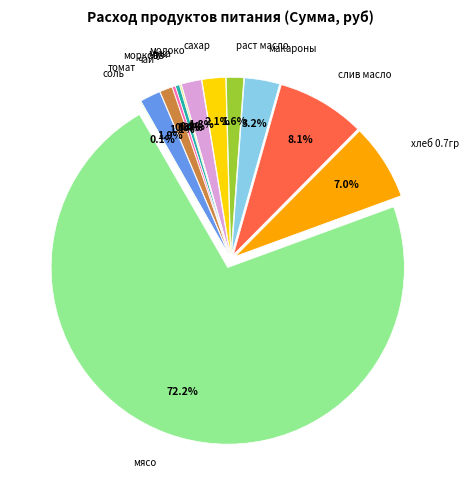

What is the ratio of the value at лук to the value at раст масло?

0.2